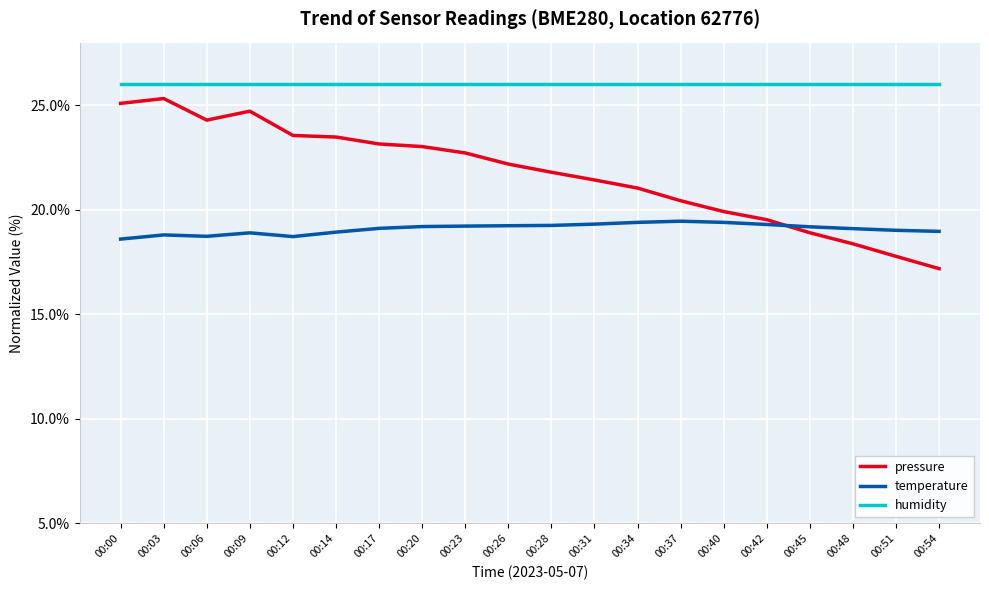

What is the difference between the maximum and minimum values in the pressure series?

8.1